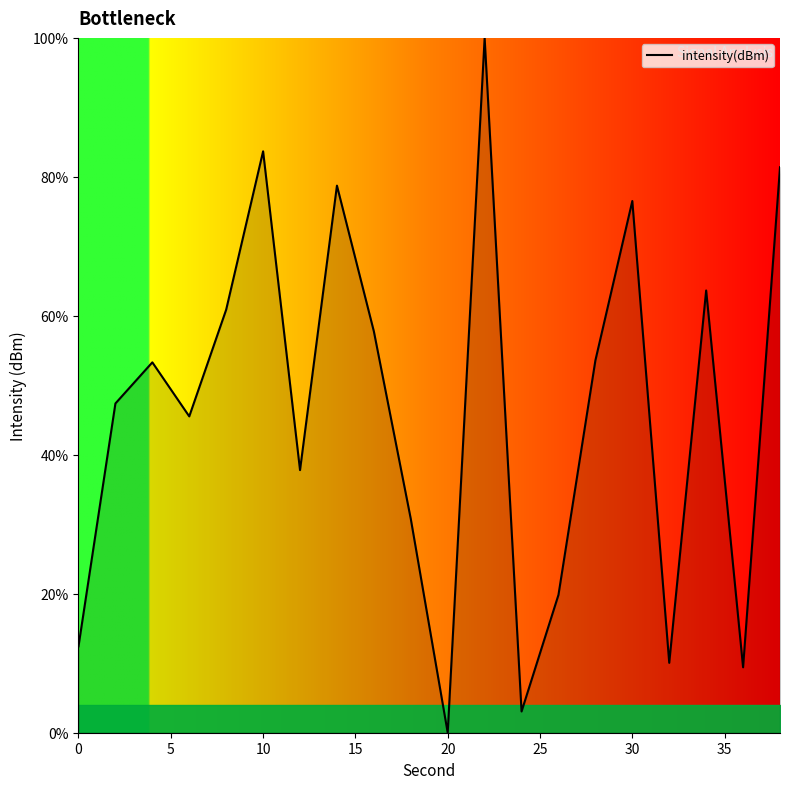

What is the greatest value displayed?

100.0